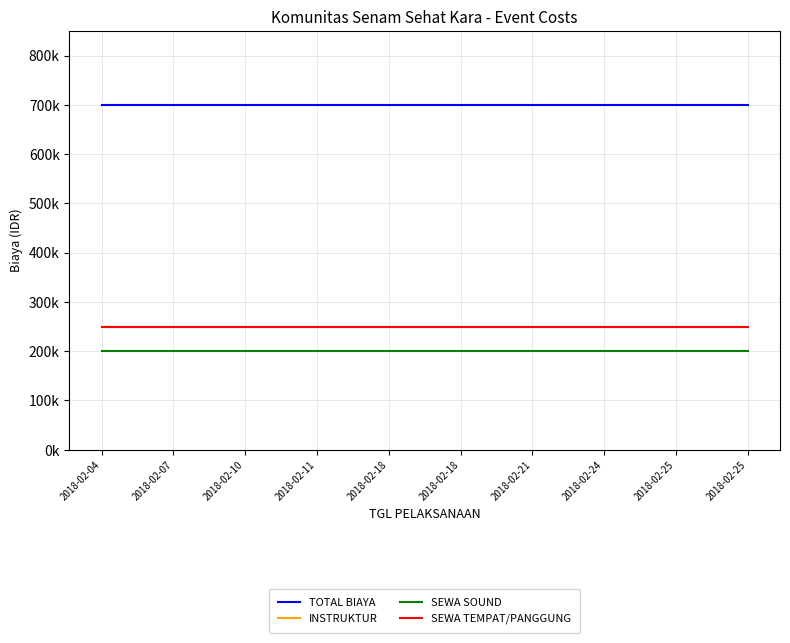

Reading left to right, list all the values displayed in this chart.

TOTAL BIAYA: 700000	700000	700000	700000	700000	700000	700000	700000	700000	700000
INSTRUKTUR: 250000	250000	250000	250000	250000	250000	250000	250000	250000	250000
SEWA SOUND: 200000	200000	200000	200000	200000	200000	200000	200000	200000	200000
SEWA TEMPAT/PANGGUNG: 250000	250000	250000	250000	250000	250000	250000	250000	250000	250000